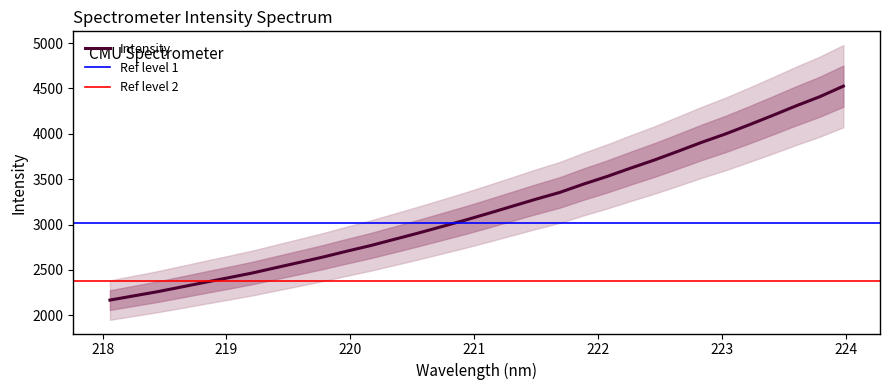

How many categories are shown in the chart?

32